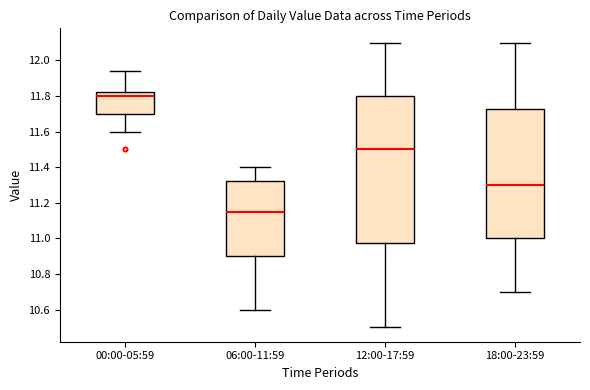

Which box is the tallest, from its lower edge to its upper edge?

12:00-17:59